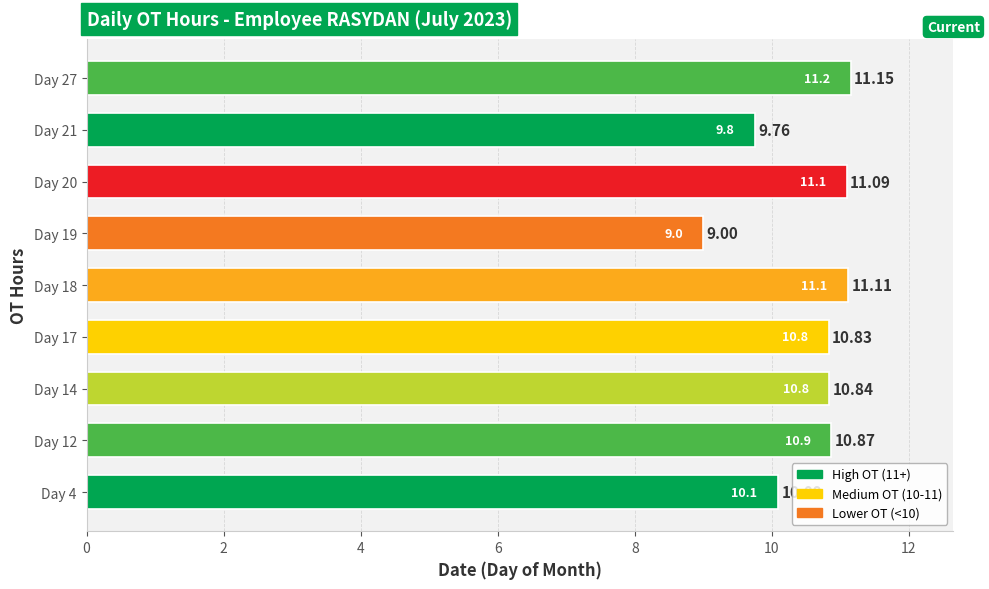

List the labels in order of value, smallest first.

Day 19, Day 21, Day 4, Day 17, Day 14, Day 12, Day 20, Day 18, Day 27